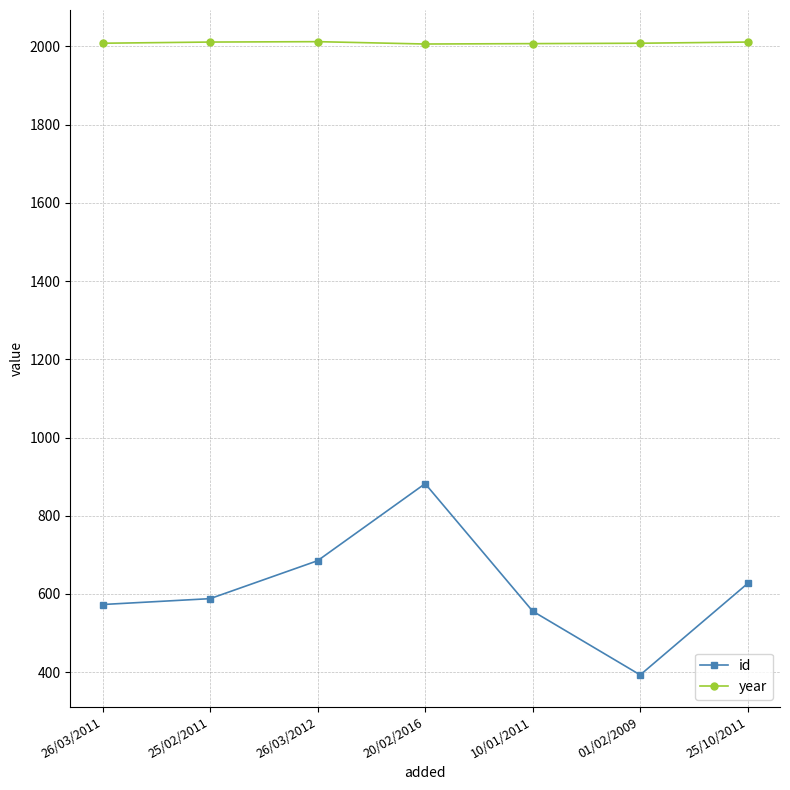

True or false: year and id intersect in this chart.

False